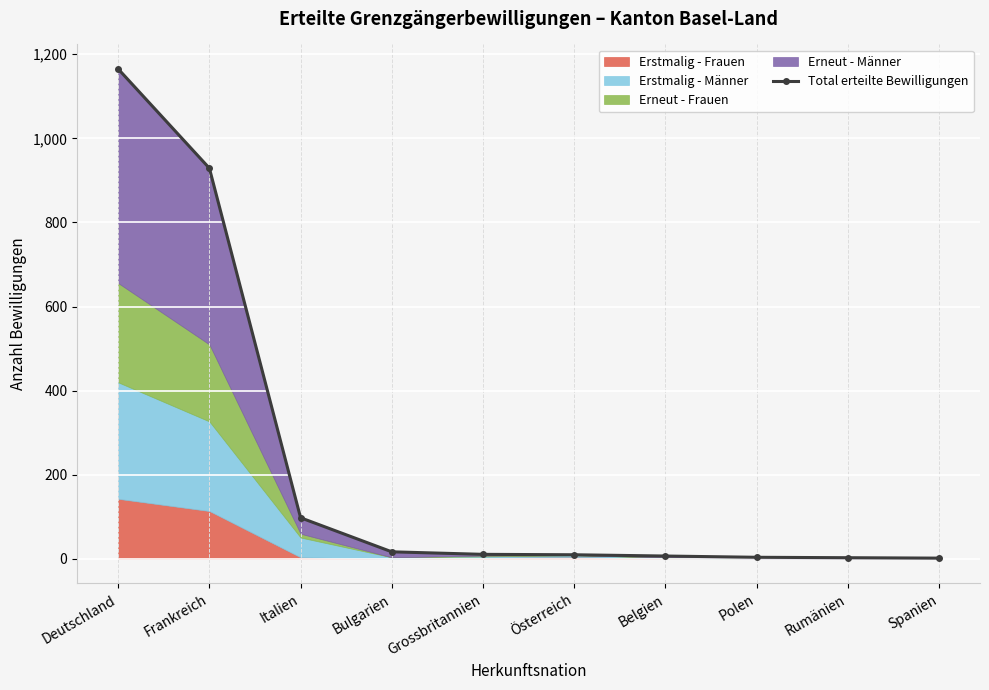

What position from the right is Grossbritannien?

6